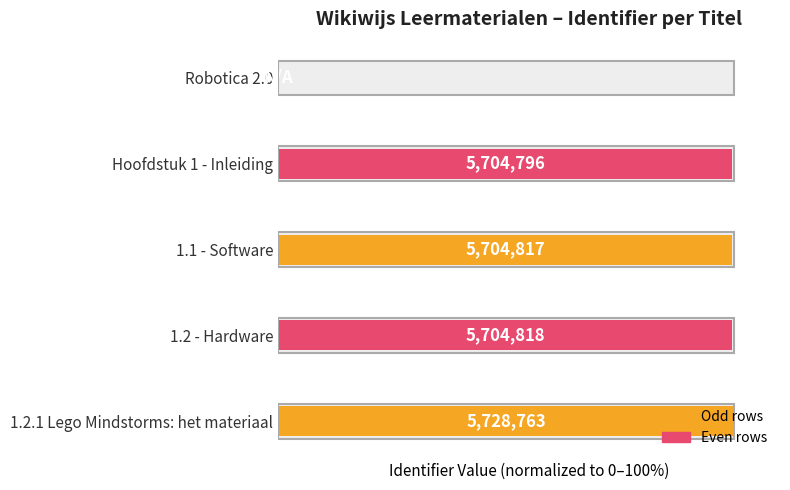

List the labels in order of value, largest first.

1.2.1 Lego Mindstorms: het materiaal, 1.2 - Hardware, 1.1 - Software, Hoofdstuk 1 - Inleiding, Robotica 2.0